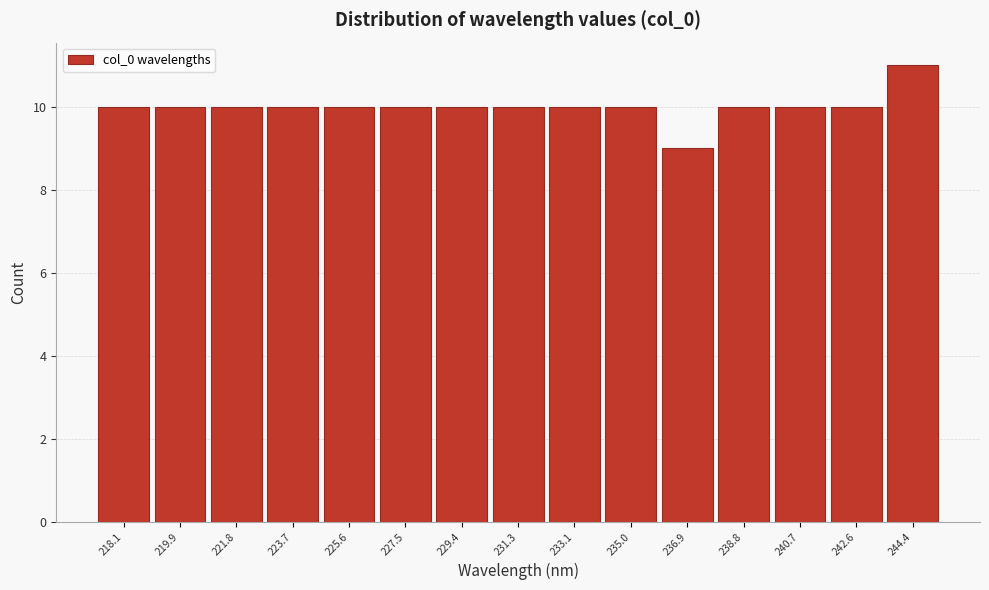

Reading left to right, what are all the values shown in this chart?

218.1=10	219.9=10	221.8=10	223.7=10	225.6=10	227.5=10	229.4=10	231.3=10	233.1=10	235.0=10	236.9=9	238.8=10	240.7=10	242.6=10	244.4=11